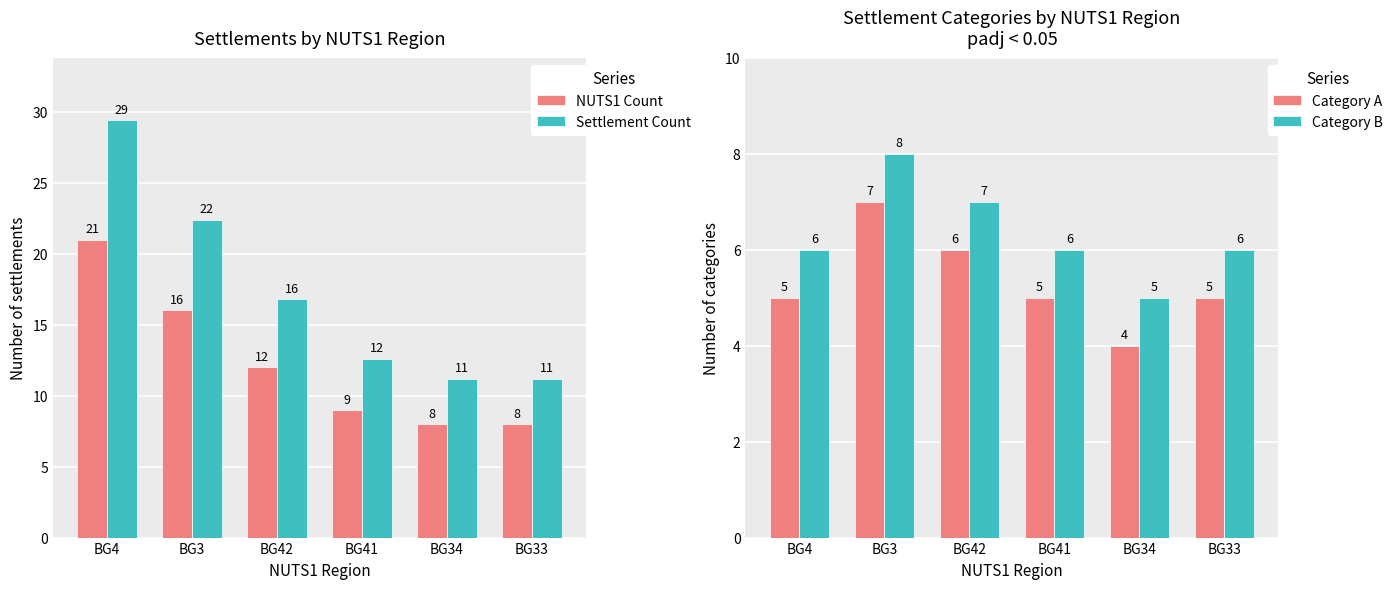

What is the lowest value of the NUTS1 Count series?

8.0